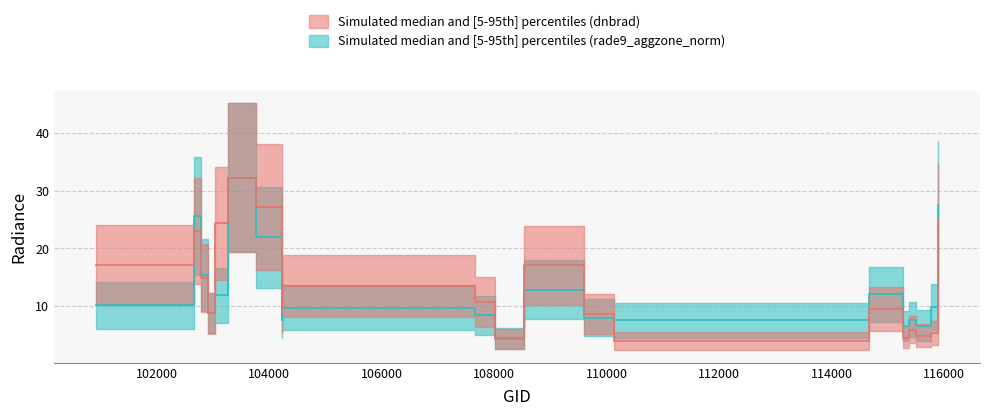

How many lines are shown in the chart?

2